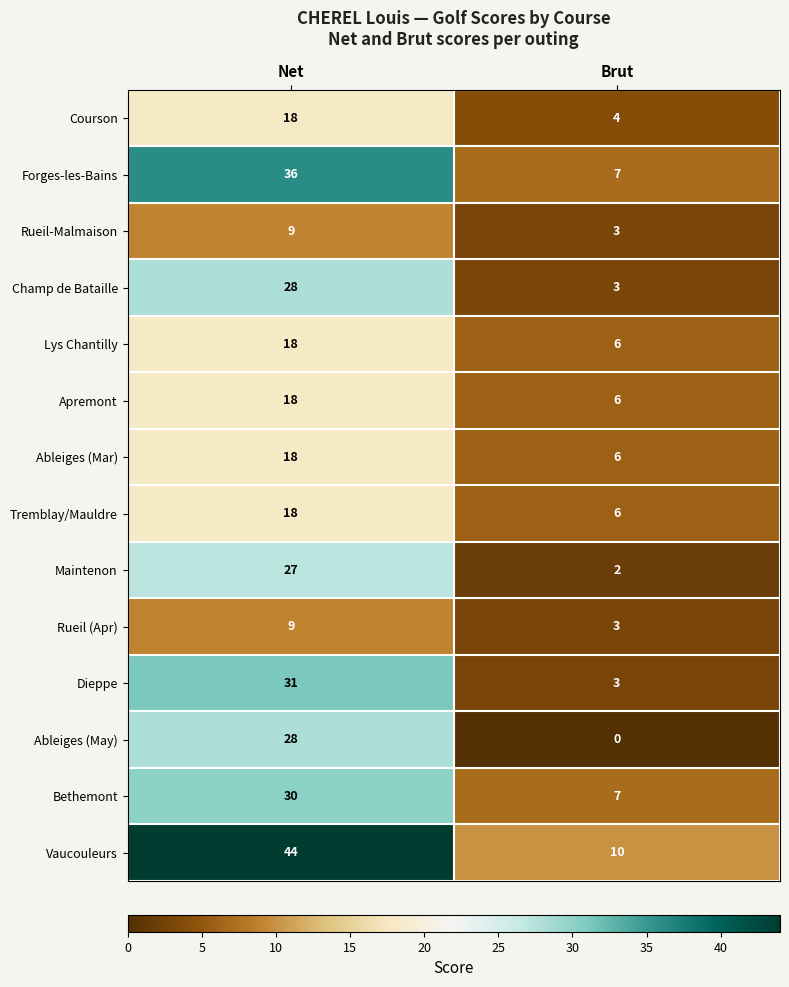

Is it true that Rueil (Apr) equals 9 at Net?

True